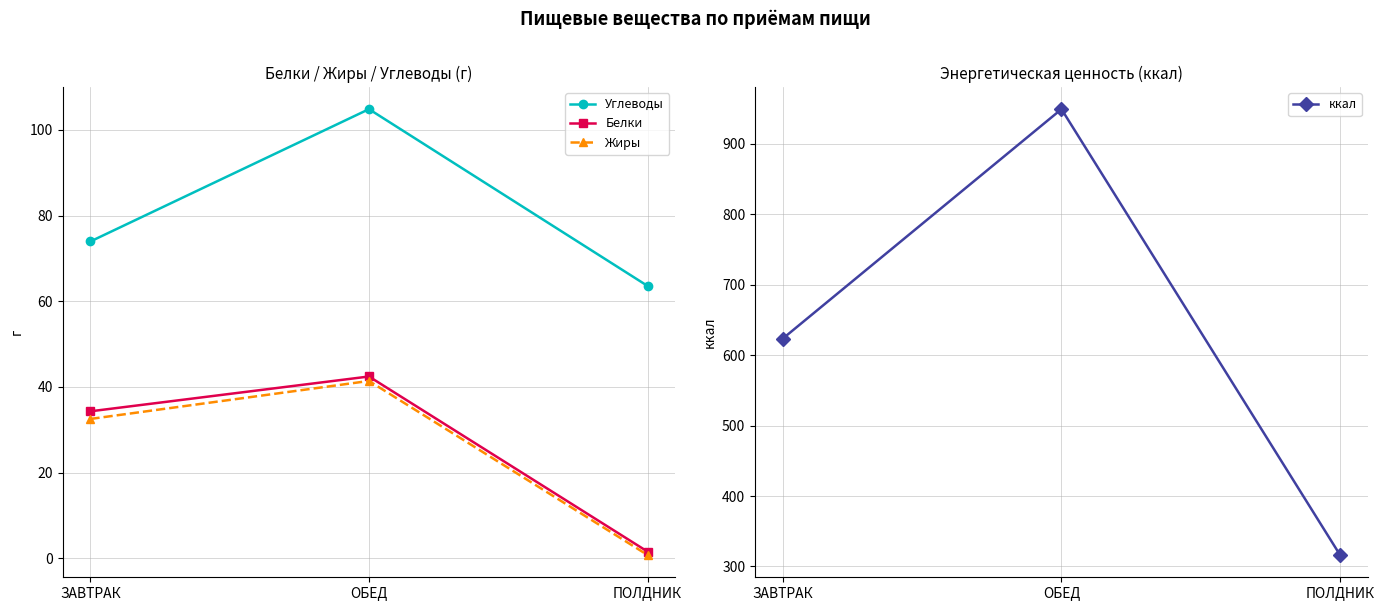

Reading right to left, list all the values displayed in this chart.

Углеводы: ПОЛДНИК=63.6	ОБЕД=104.9	ЗАВТРАК=74.0
Белки: ПОЛДНИК=1.6	ОБЕД=42.5	ЗАВТРАК=34.3
Жиры: ПОЛДНИК=0.8	ОБЕД=41.4	ЗАВТРАК=32.5
ккал: ПОЛДНИК=316.3	ОБЕД=949.2	ЗАВТРАК=623.6